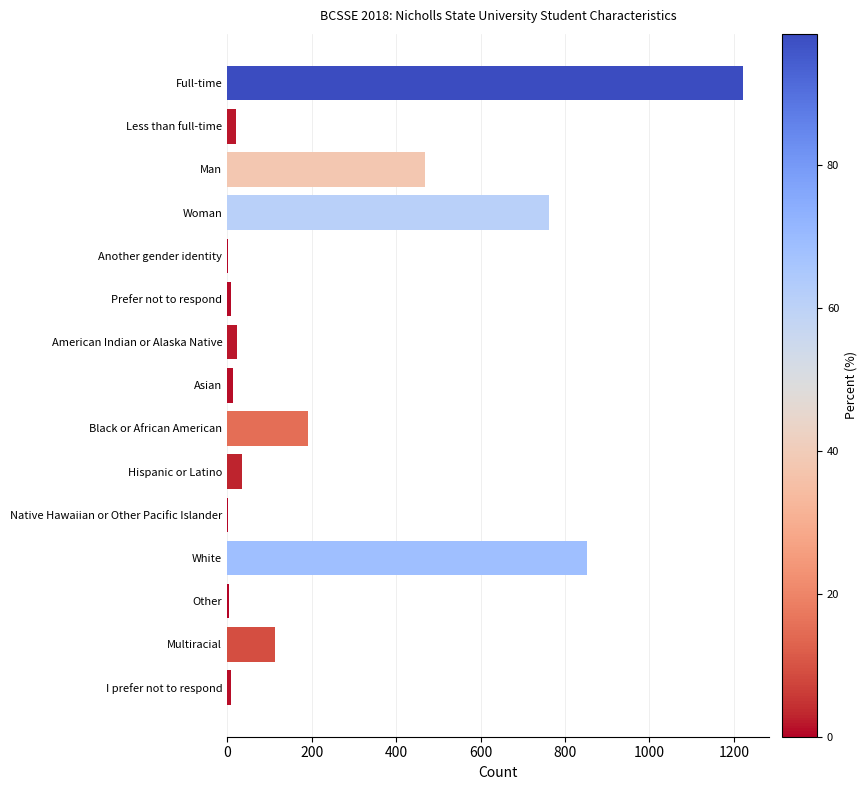

What is the sum of all values?

3730